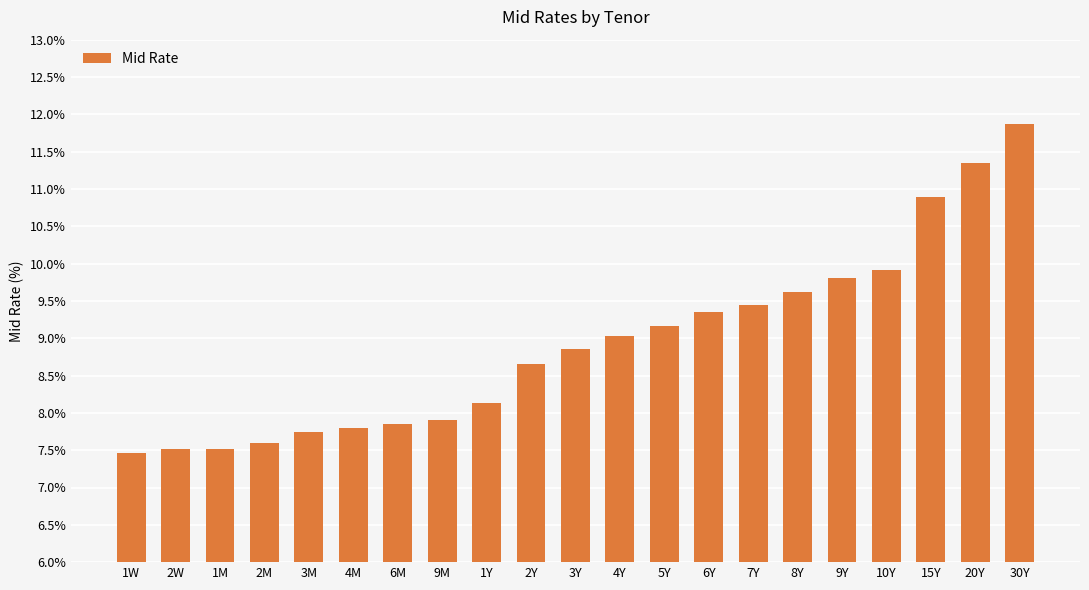

What is the label of the 5th bar from the left?

3M